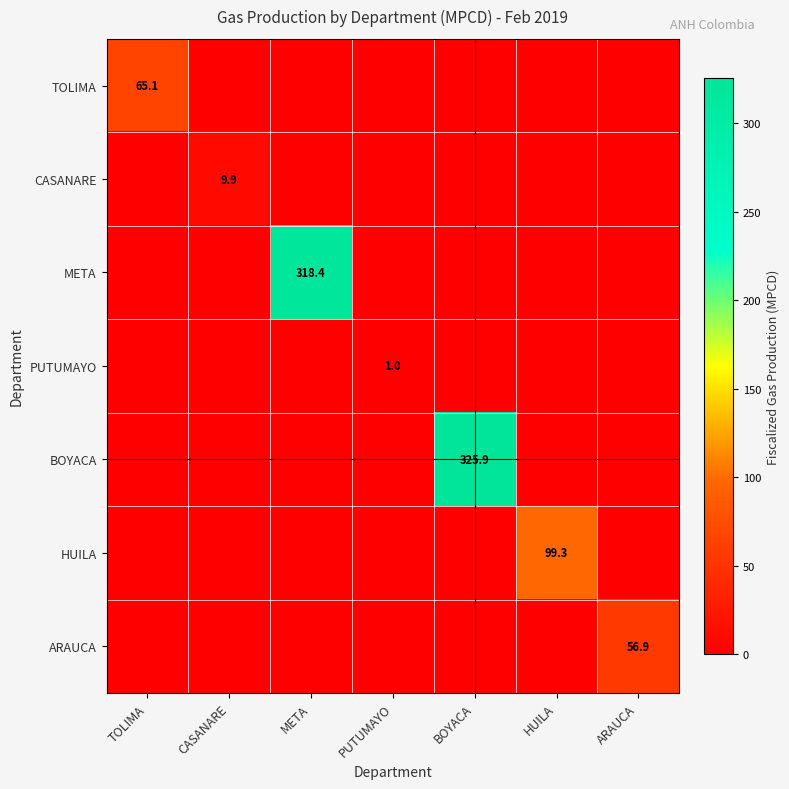

What is the sum of all TOLIMA values?

65.1